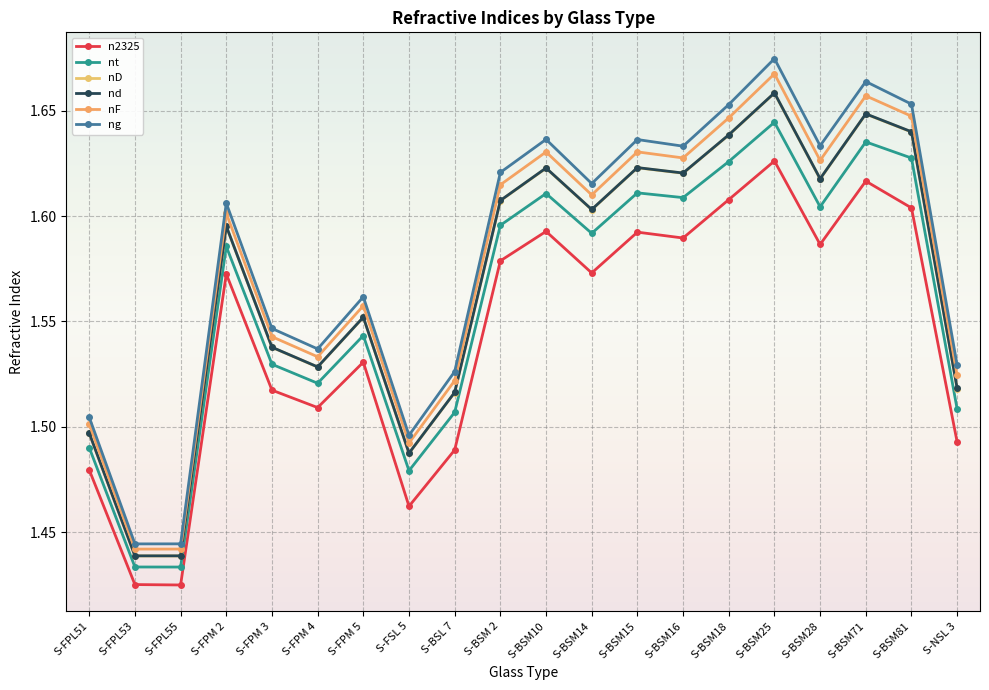

True or false: nd and nF intersect in this chart.

False